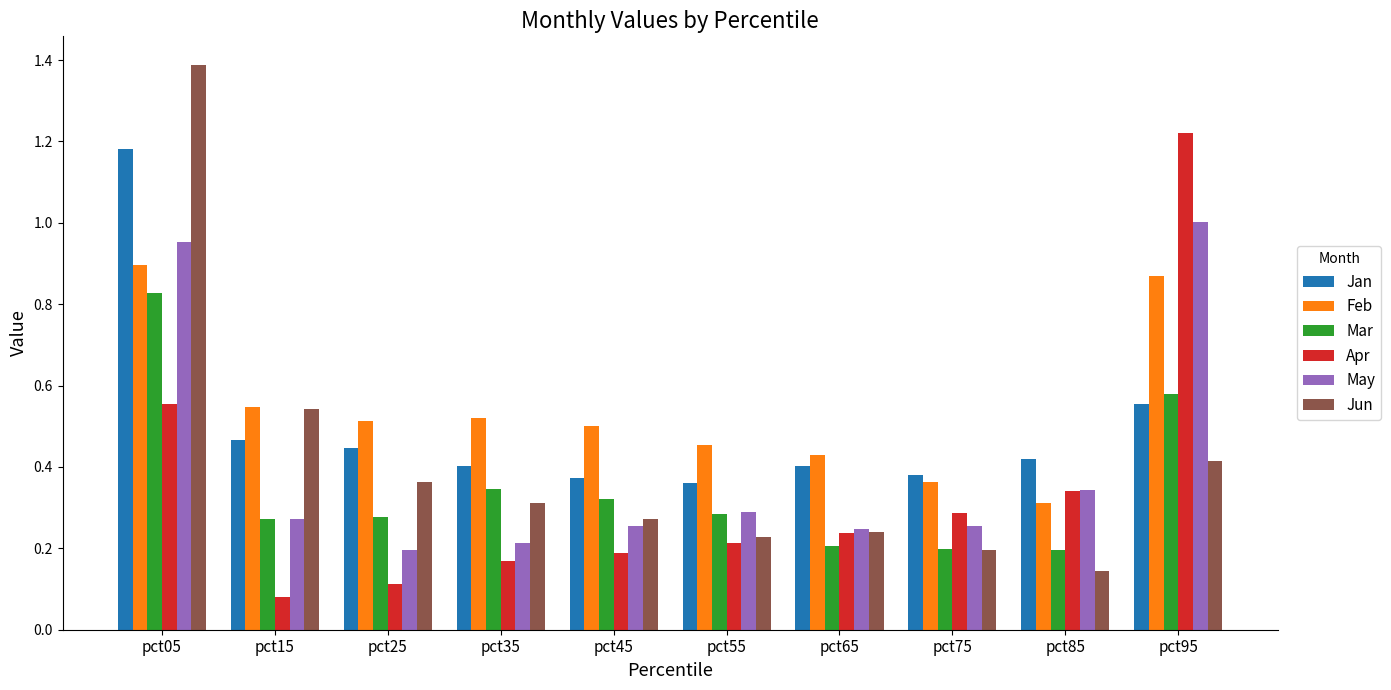

At how many categories does at least one series exceed 0?

10